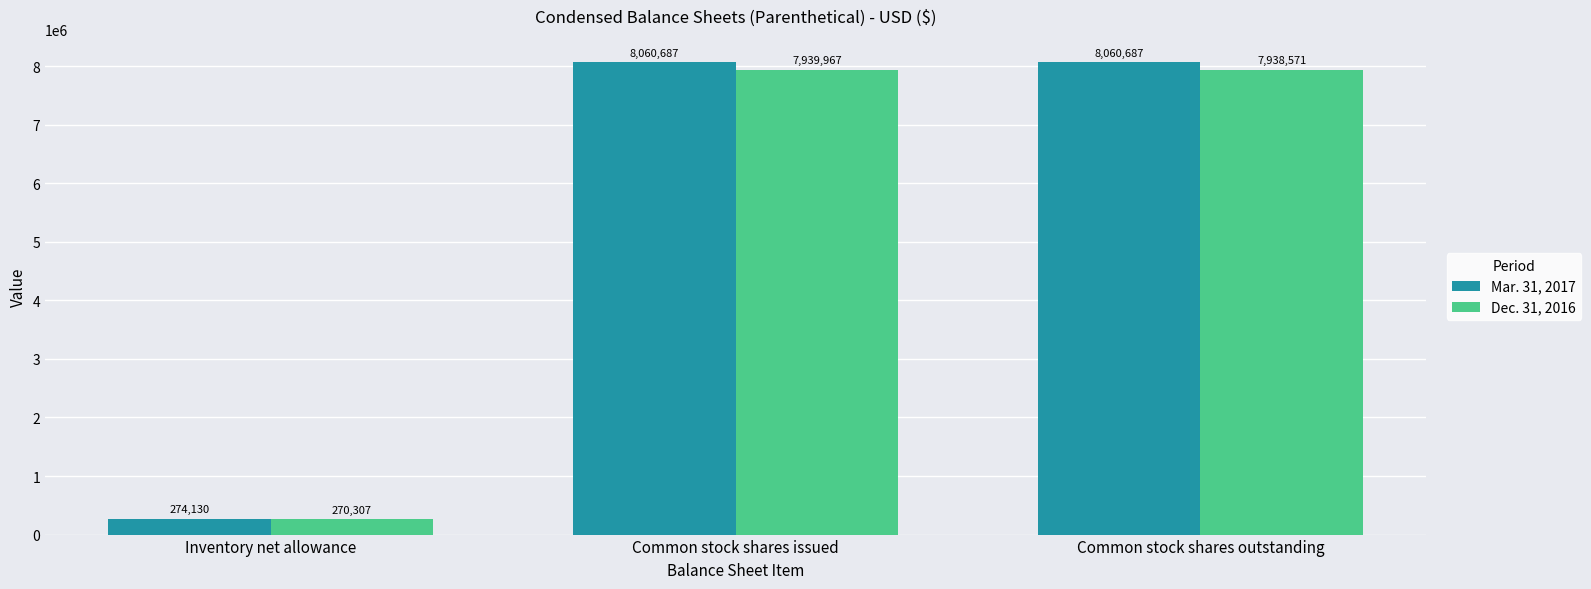

What is the maximum value for Mar. 31, 2017?

8060687